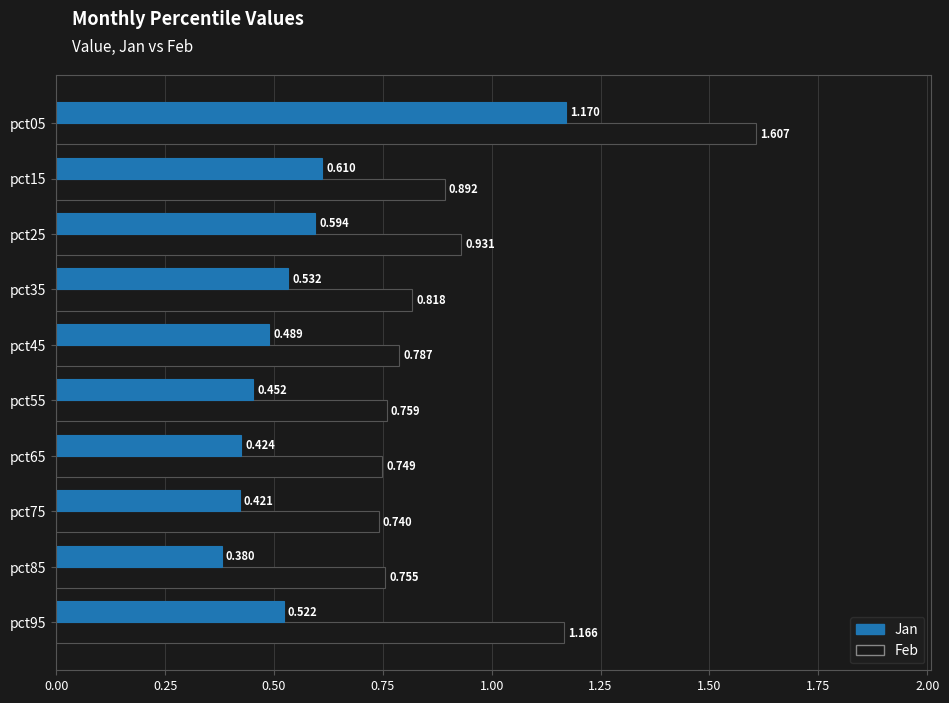

At pct15, list the series in order from smallest to largest.

Jan, Feb